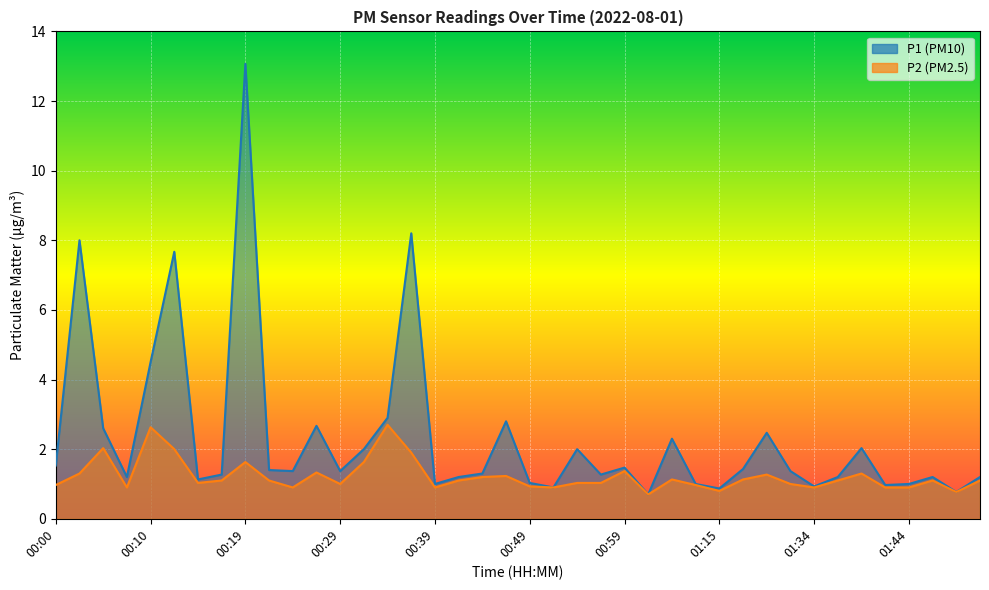

Reading left to right, list all the values displayed in this chart.

P1: 1.5	8.0	2.6	1.2	4.5	7.7	1.1	1.3	13.1	1.4	1.4	2.7	1.4	2.0	2.9	8.2	1.0	1.2	1.3	2.8	1.0	0.9	2.0	1.3	1.5	0.7	2.3	1.0	0.9	1.4	2.5	1.4	0.9	1.2	2.0	1.0	1.0	1.2	0.8	1.2
P2: 1.0	1.3	2.0	0.9	2.6	2.0	1.0	1.1	1.6	1.1	0.9	1.3	1.0	1.6	2.7	1.9	0.9	1.1	1.2	1.2	0.9	0.9	1.0	1.0	1.4	0.7	1.1	1.0	0.8	1.1	1.3	1.0	0.9	1.1	1.3	0.9	0.9	1.1	0.8	1.1